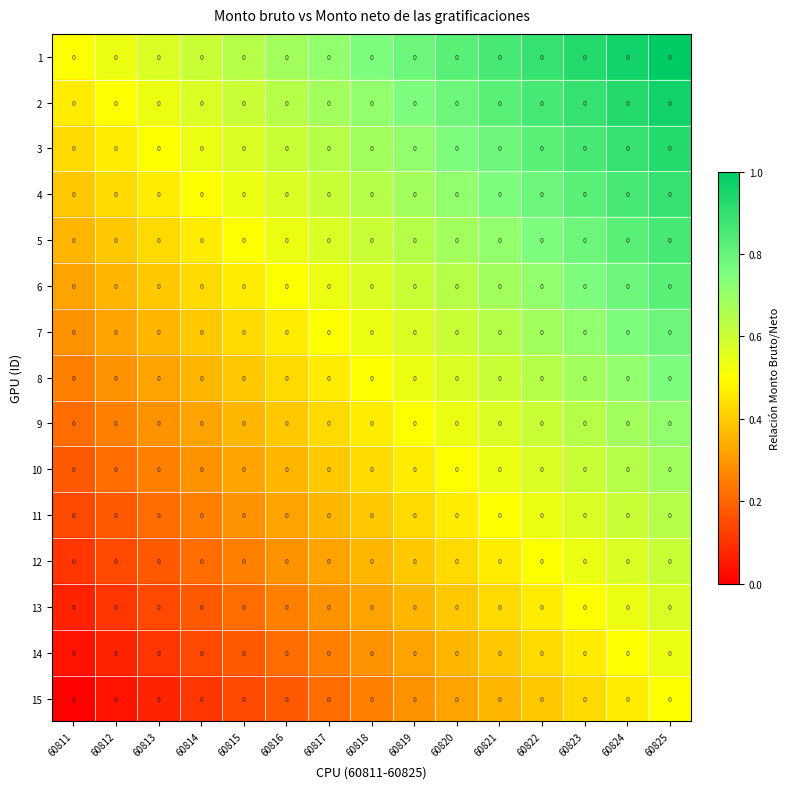

Rank the series by their maximum value, from highest to lowest.

1, 2, 3, 4, 5, 6, 7, 8, 9, 10, 11, 12, 13, 14, 15